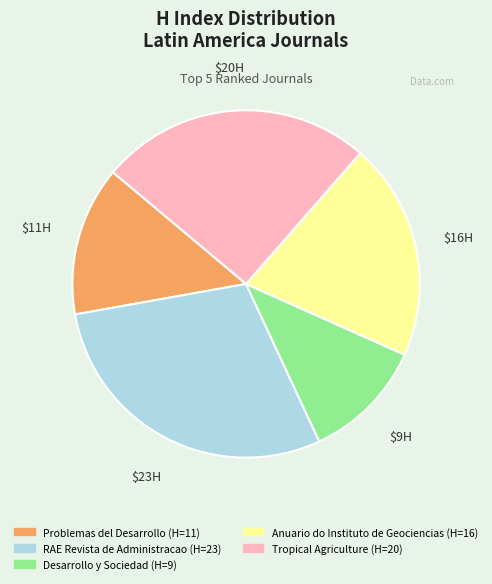

Is there any slice that represents more than half of the pie?

No